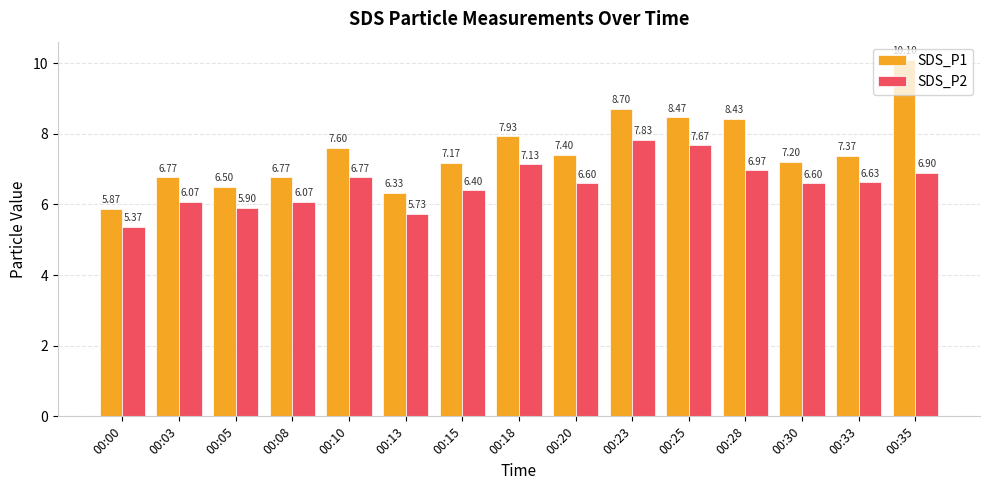

Which series has the largest total across all categories?

SDS_P1